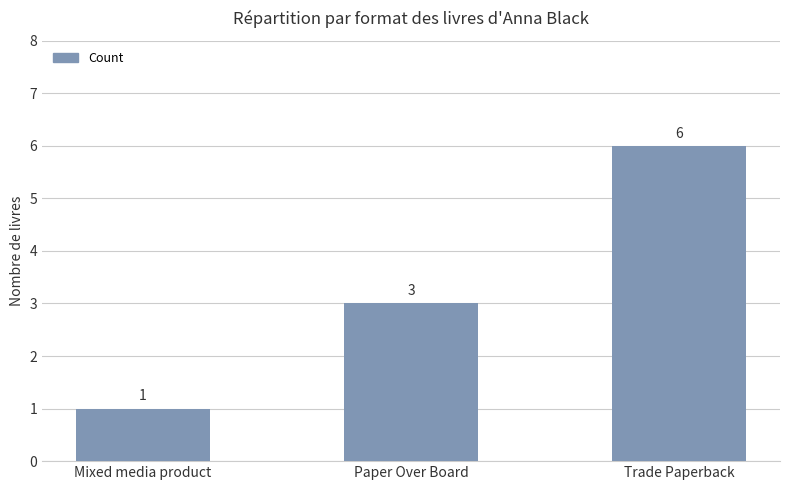

How many bars are there in total?

3